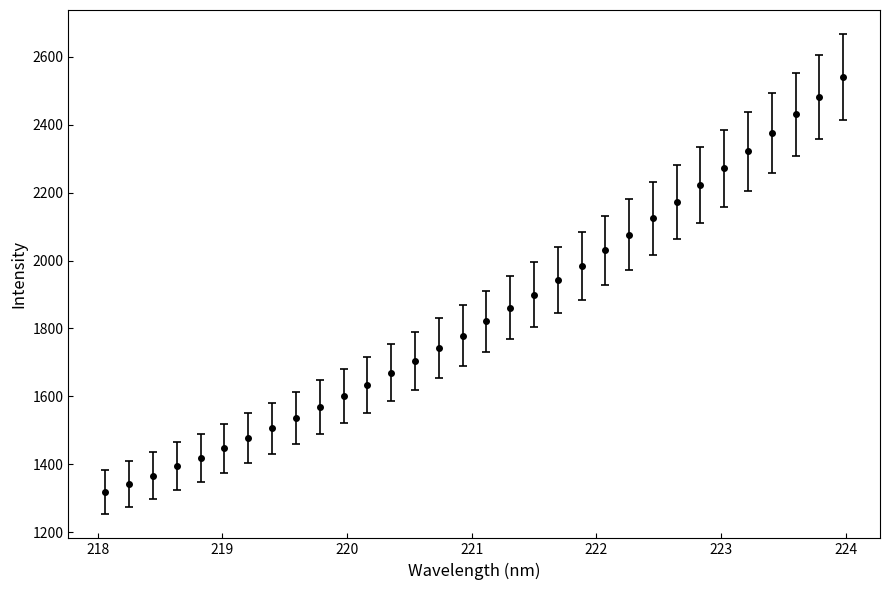

What is the maximum value shown in the chart?

2540.4